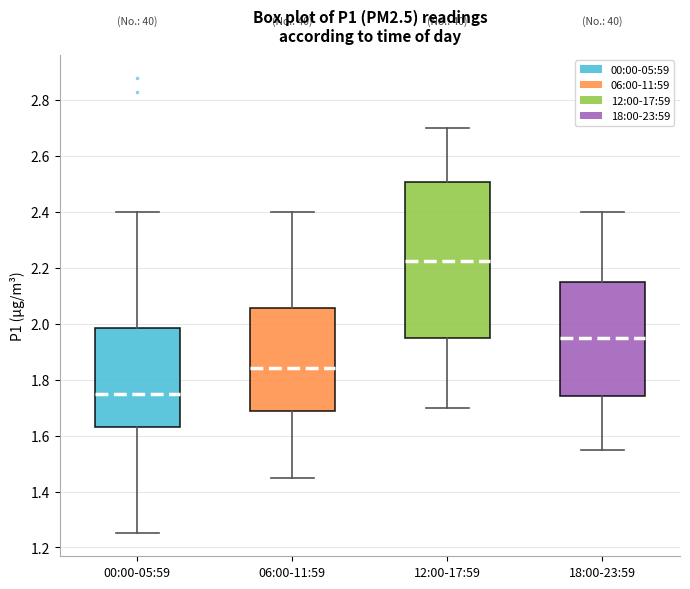

Comparing the boxes themselves (not the whiskers), which one is the tallest?

12:00-17:59